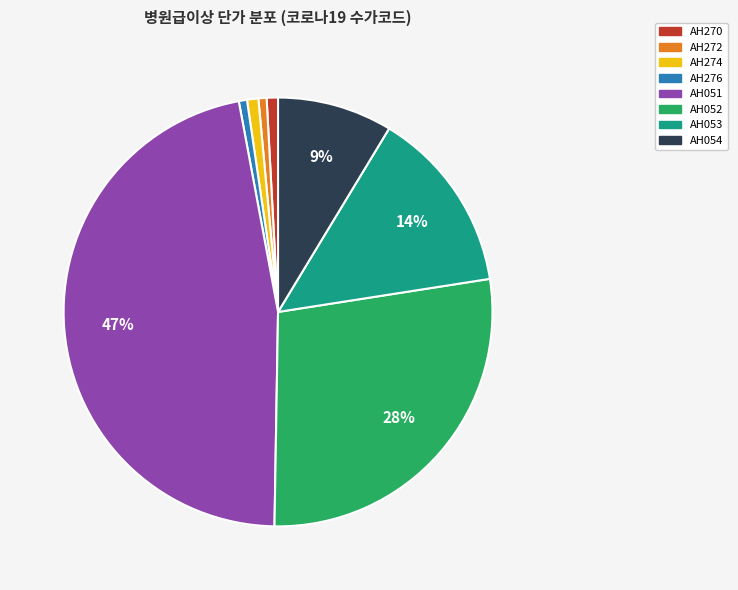

To the nearest percent, what percentage of the pie is AH274?

1%